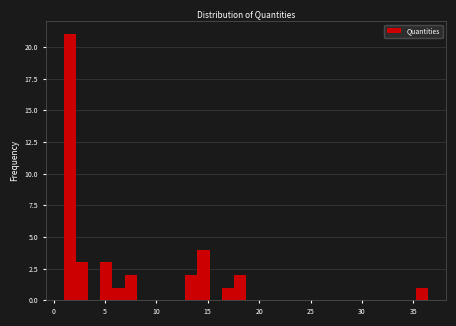

Read against the x-axis, roughly where is the centre of the tallest bar?

1.5